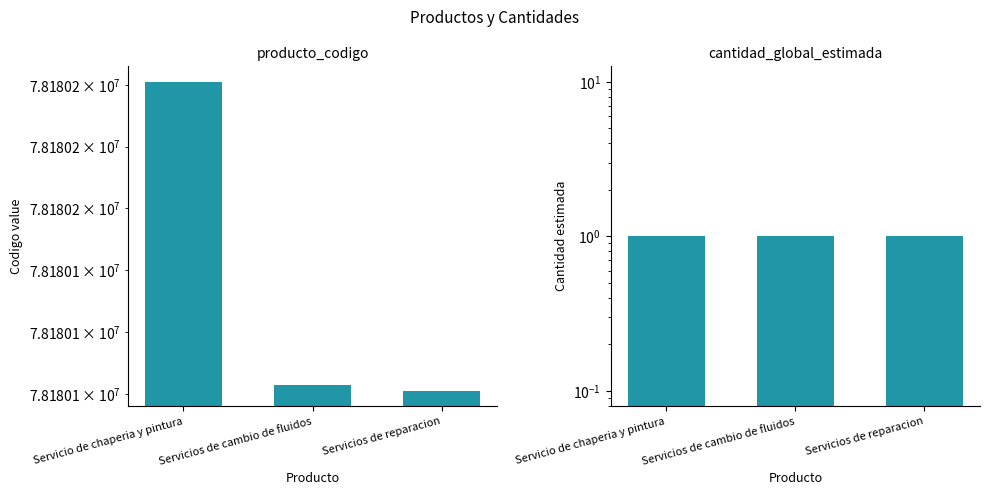

Which series has the widest spread of values?

producto_codigo